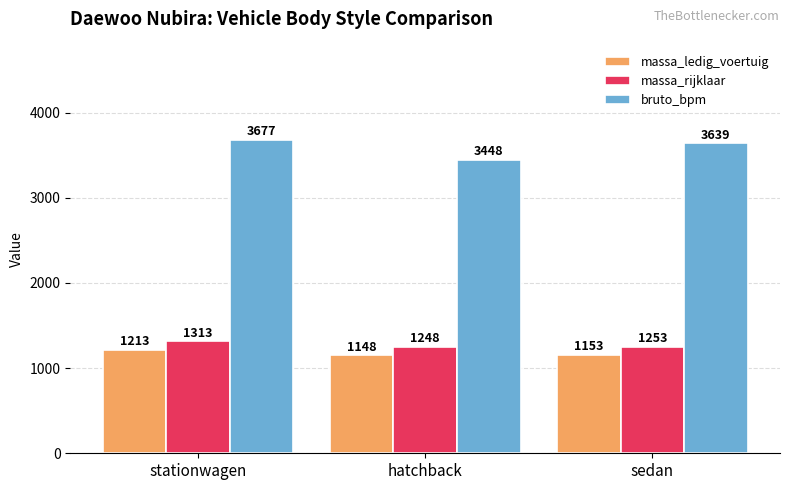

The value of massa_ledig_voertuig at sedan is 646. True or false?

False